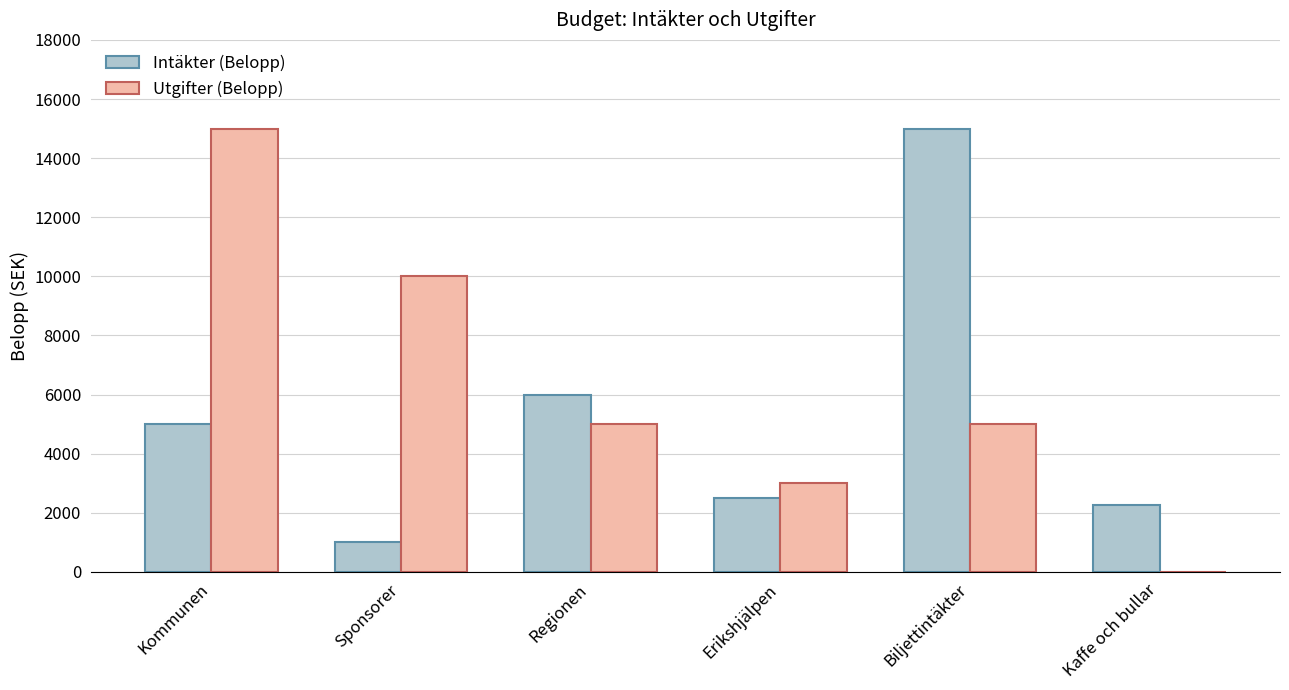

How many groups of bars are there?

6